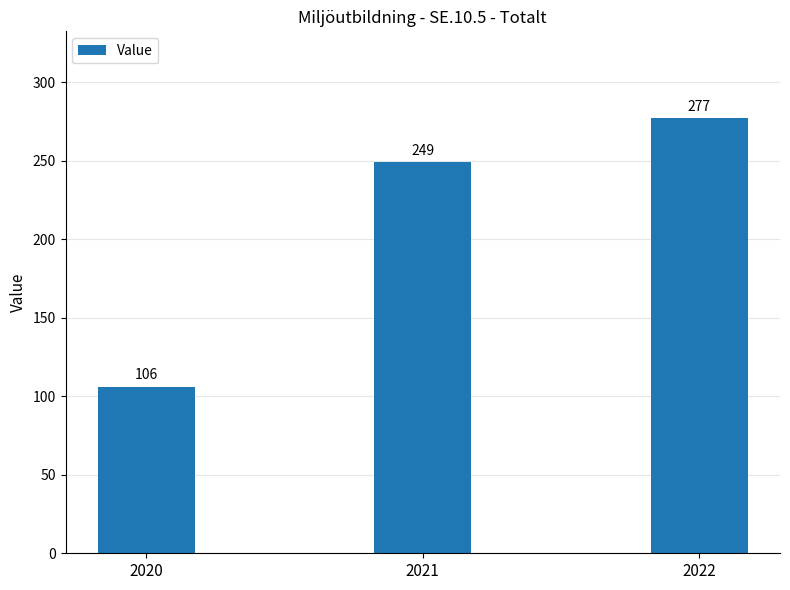

The chart shows a value of 106 at 2020. True or false?

True